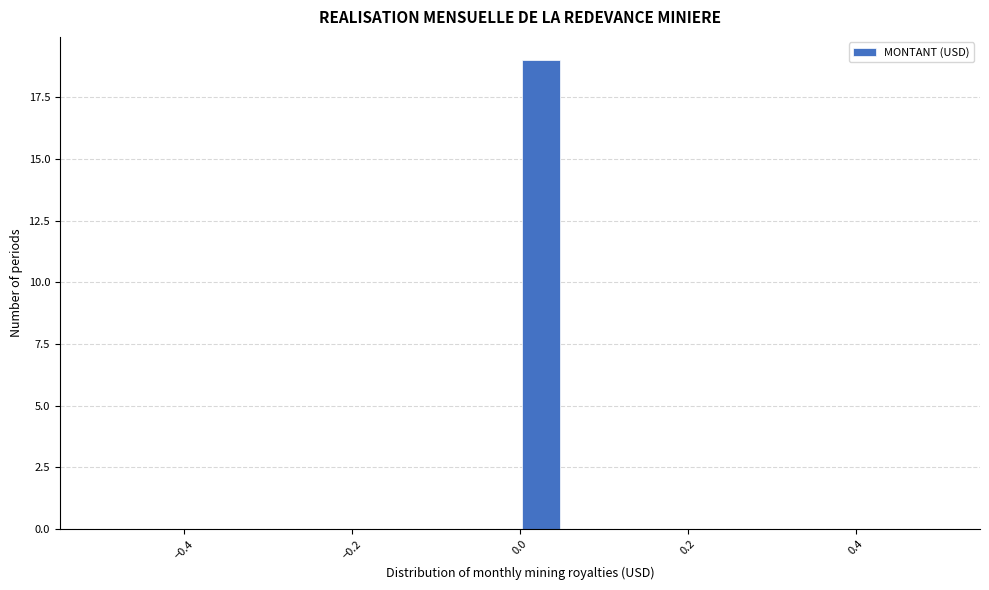

Around what value on the x-axis is the tallest bar? Give the approximate position of its centre, as read against the axis.

0.02